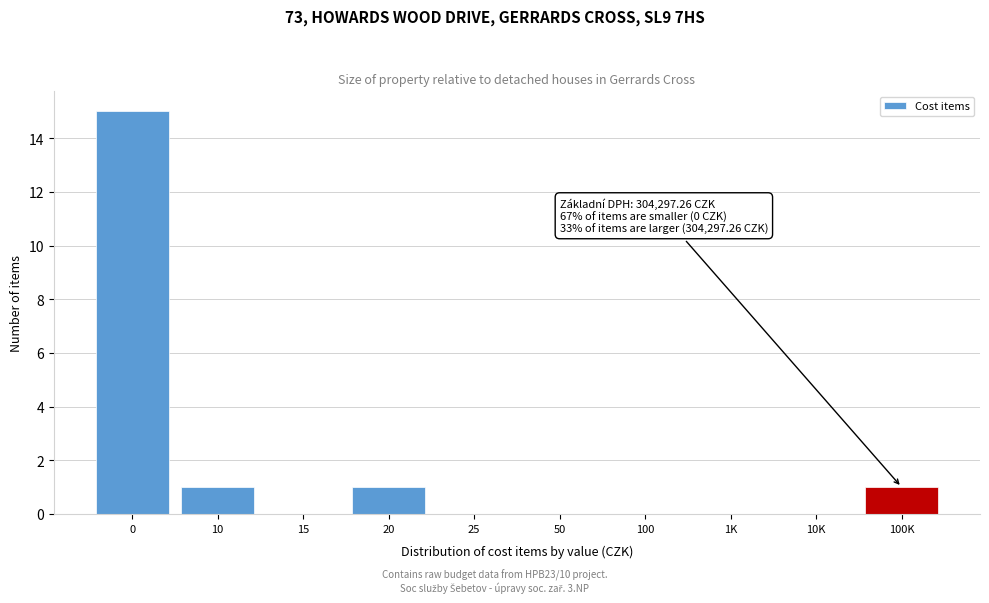

Reading left to right, extract all data points from this chart.

0=15	10=1	15=0	20=1	25=0	50=0	100=0	1K=0	10K=0	100K=1